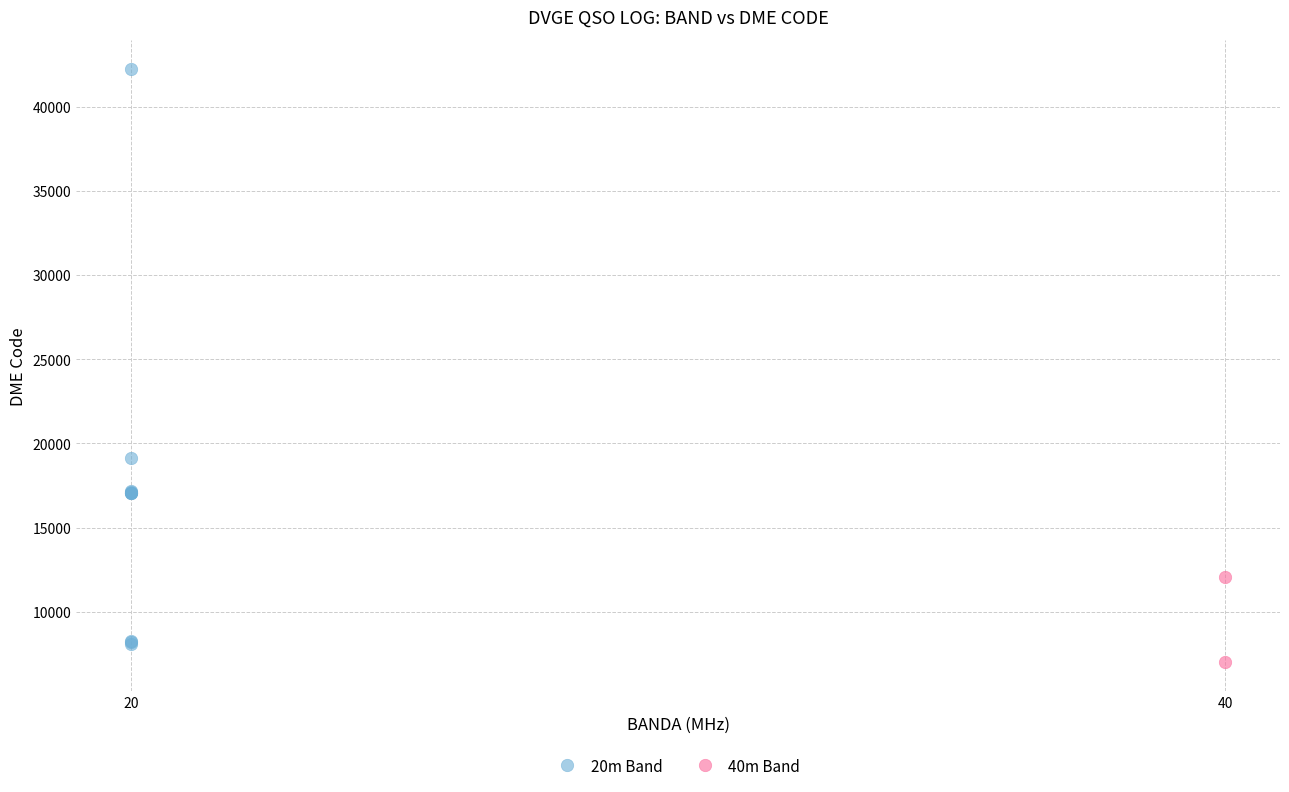

Which series contains the lowest Y value?

40m Band